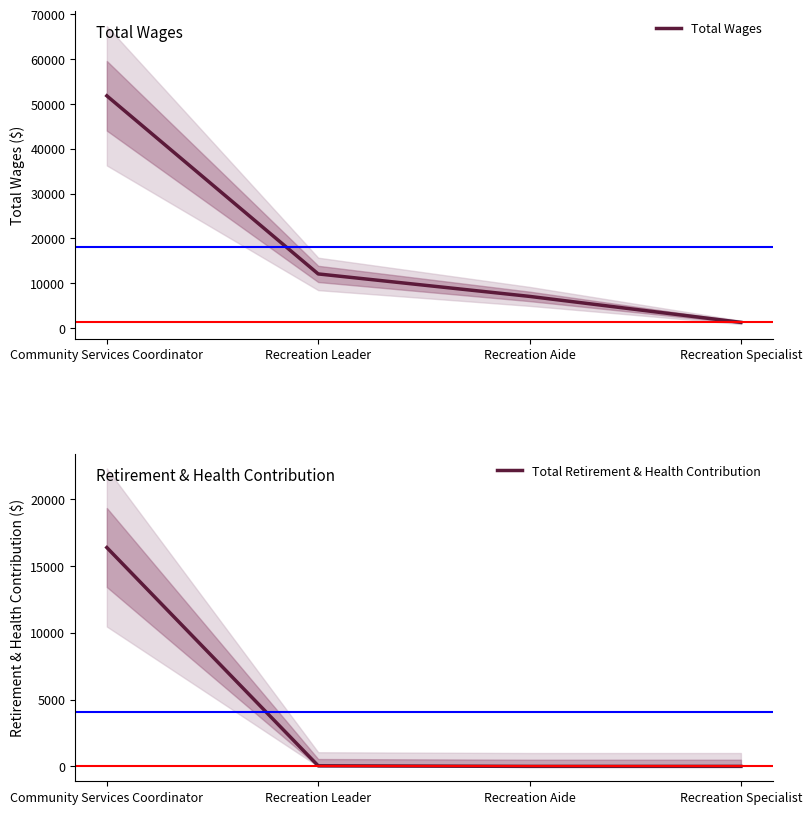

Reading left to right, what are all the values shown in this chart?

Total Wages: Community Services Coordinator=51810	Recreation Leader=12067	Recreation Aide=7054	Recreation Specialist=1261
Total Retirement & Health Contribution: Community Services Coordinator=16372	Recreation Leader=44	Recreation Aide=0	Recreation Specialist=0